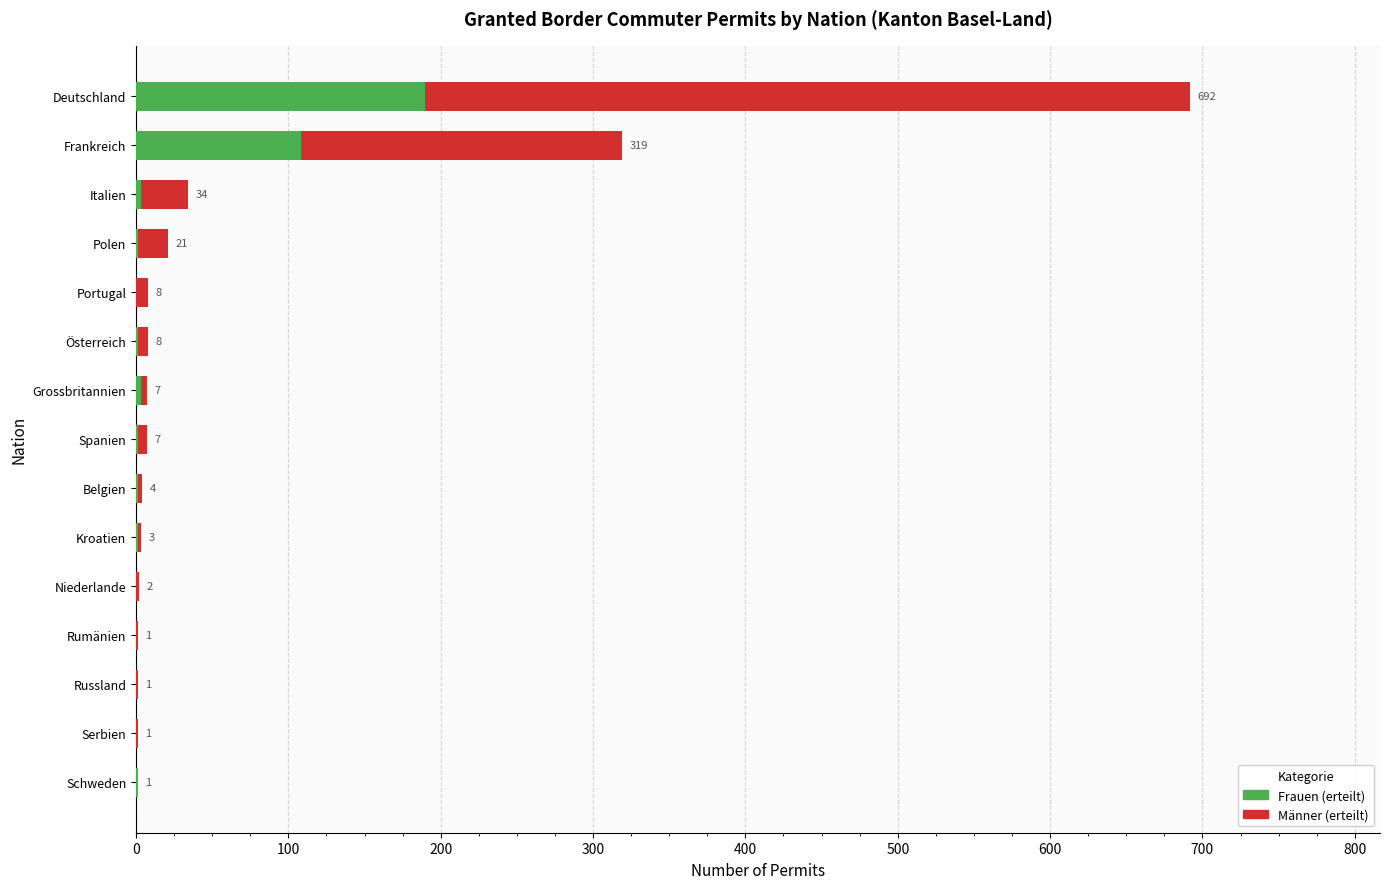

What is the highest value of the Frauen (erteilt) series?

190